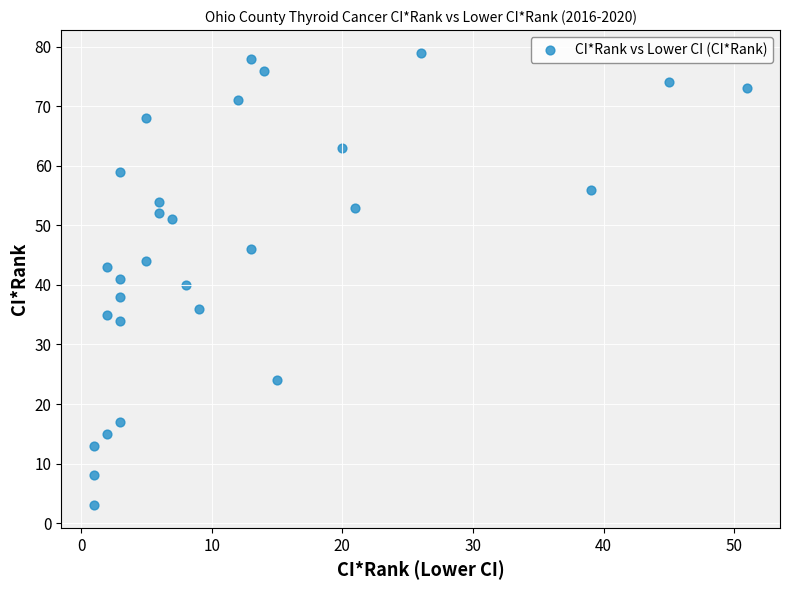

What is the range of Y values (max minus min)?

76